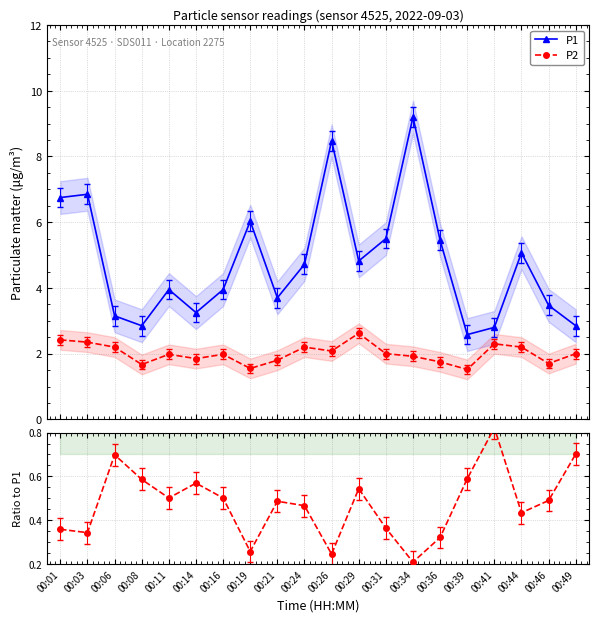

True or false: P1 has more than 2 interior local peaks.

True